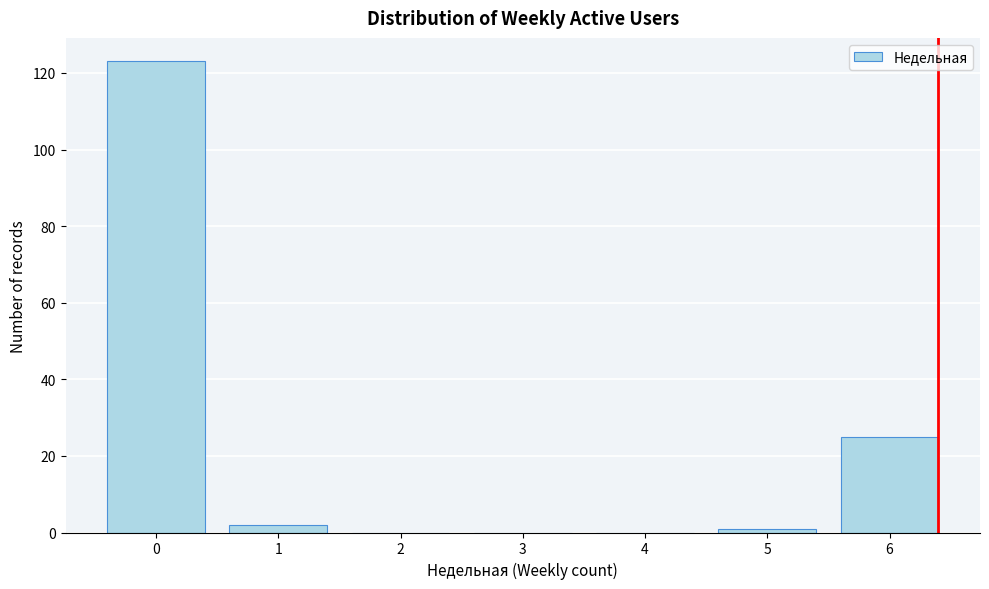

Reading left to right, transcribe all the data shown in this chart.

0=123	1=2	2=0	3=0	4=0	5=1	6=25